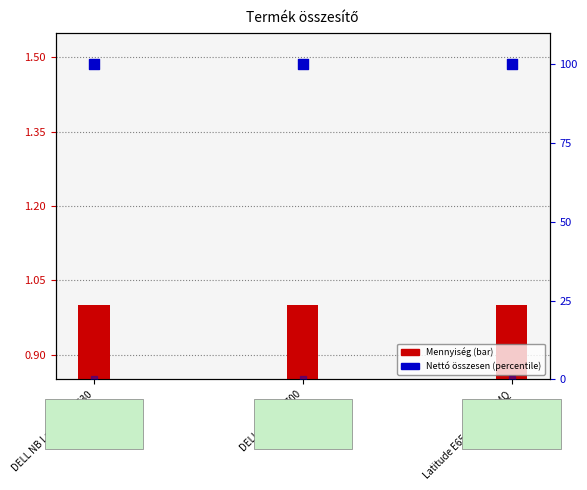

At how many categories does at least one series exceed 54?

3